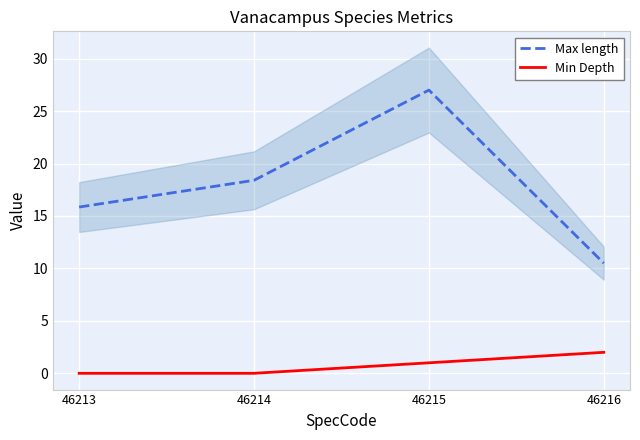

Which category has the lowest value in the Min Depth series?

46213